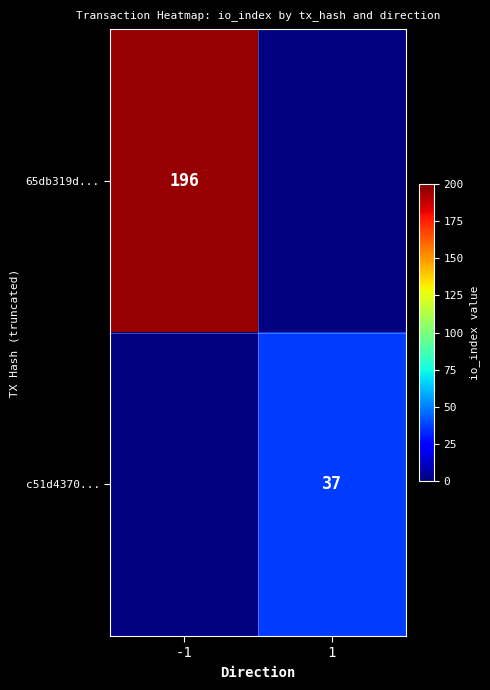

The 65db319d... series shows 260.1 at -1. True or false?

False